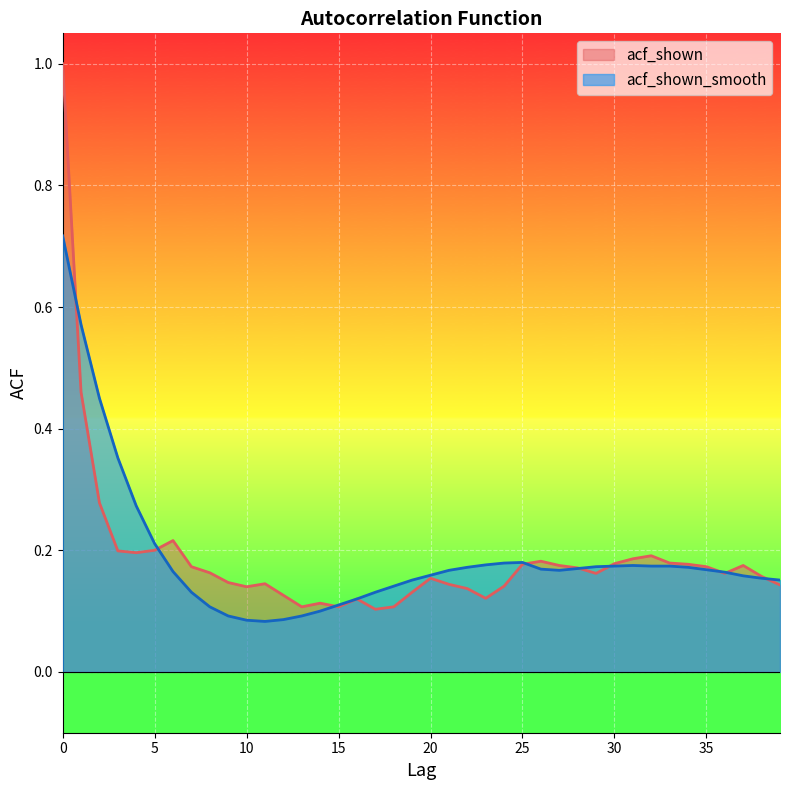

At how many categories does at least one series exceed 0?

40